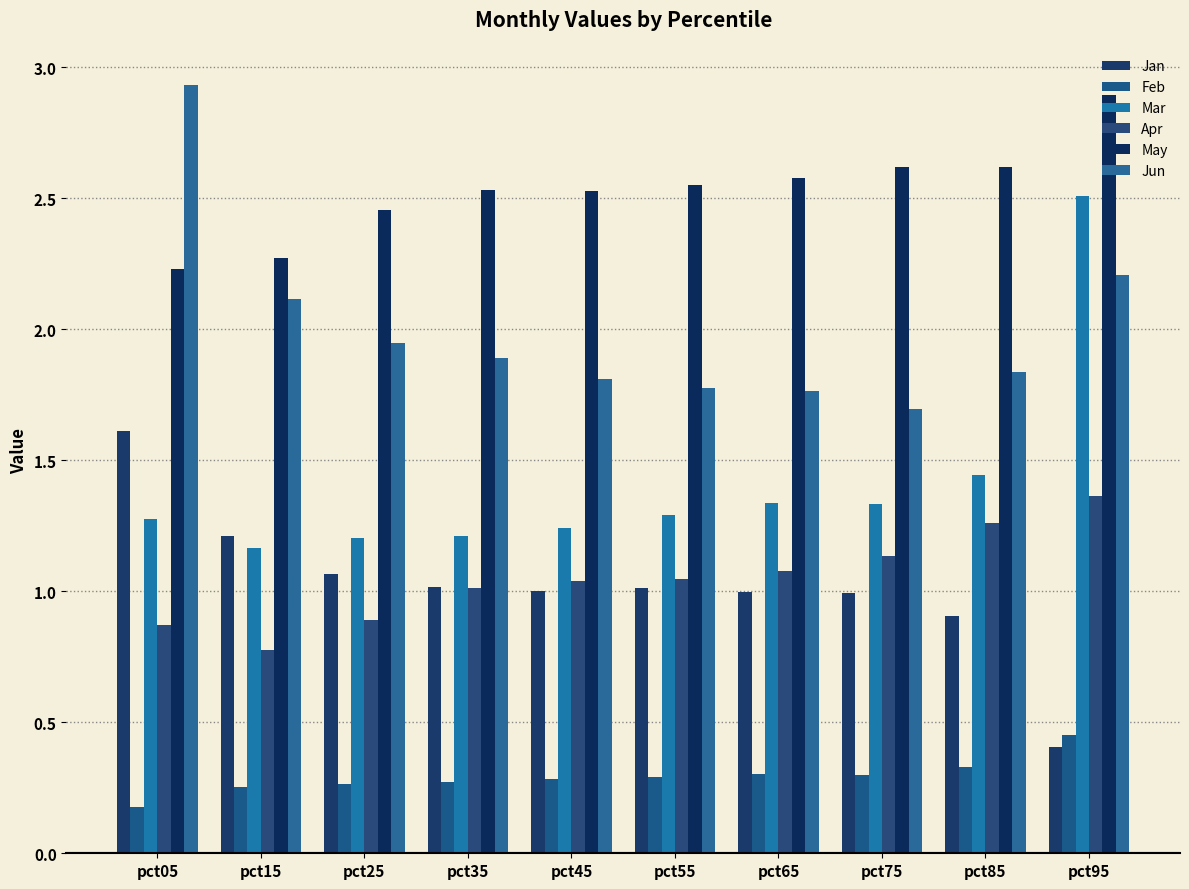

Which series has the largest range (max minus min)?

Mar